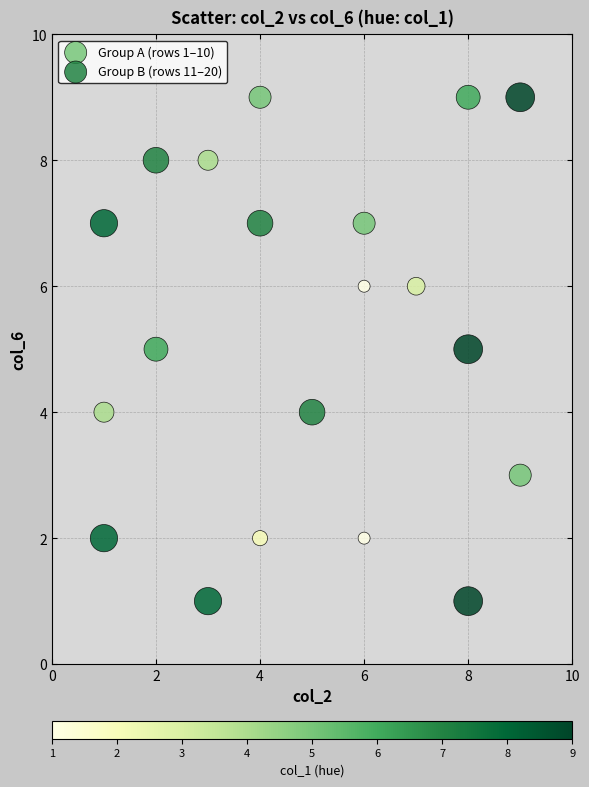

Which series contains the highest Y value?

Group A (rows 1–10)